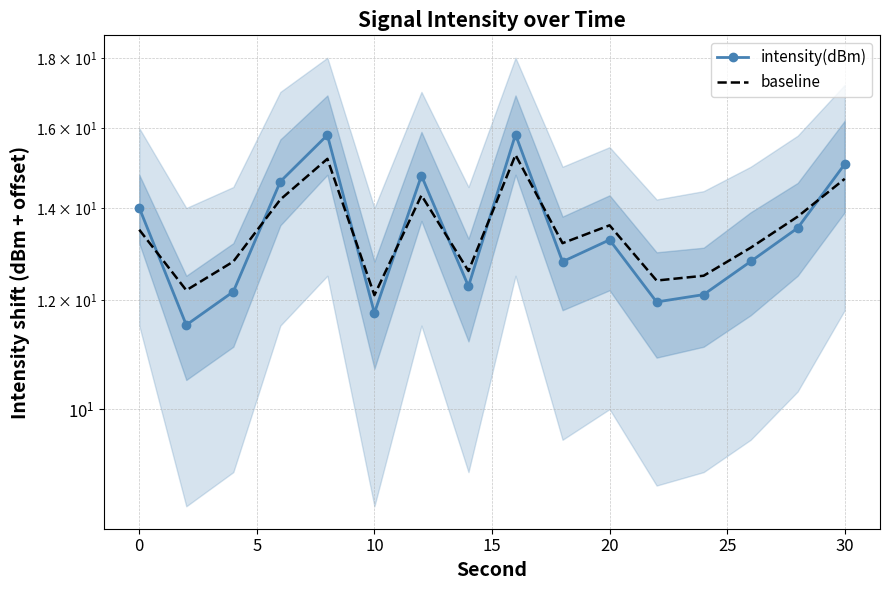

In baseline, how many points are lower than both neighbors (excluding endpoints)?

5